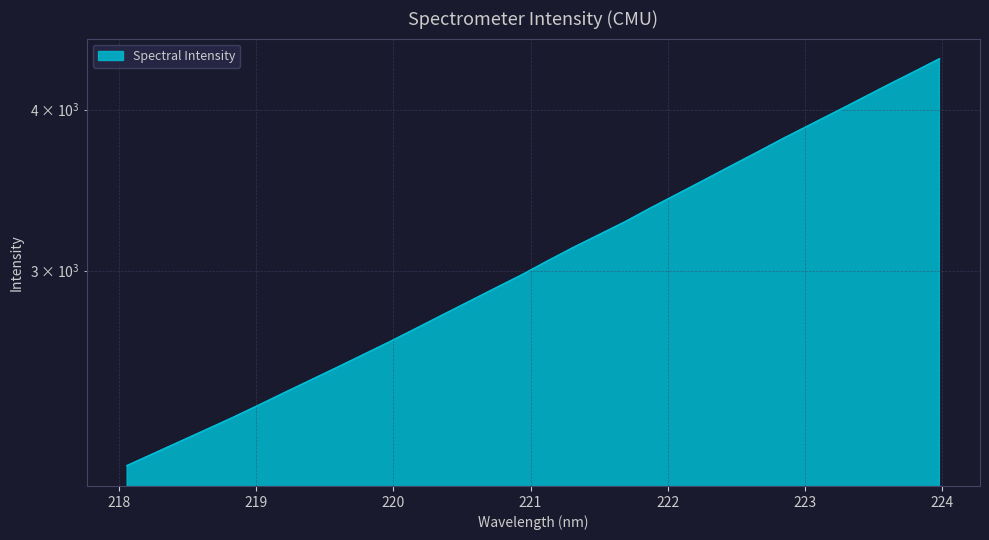

The chart shows a value of 3076.8 at 218.6332. True or false?

False